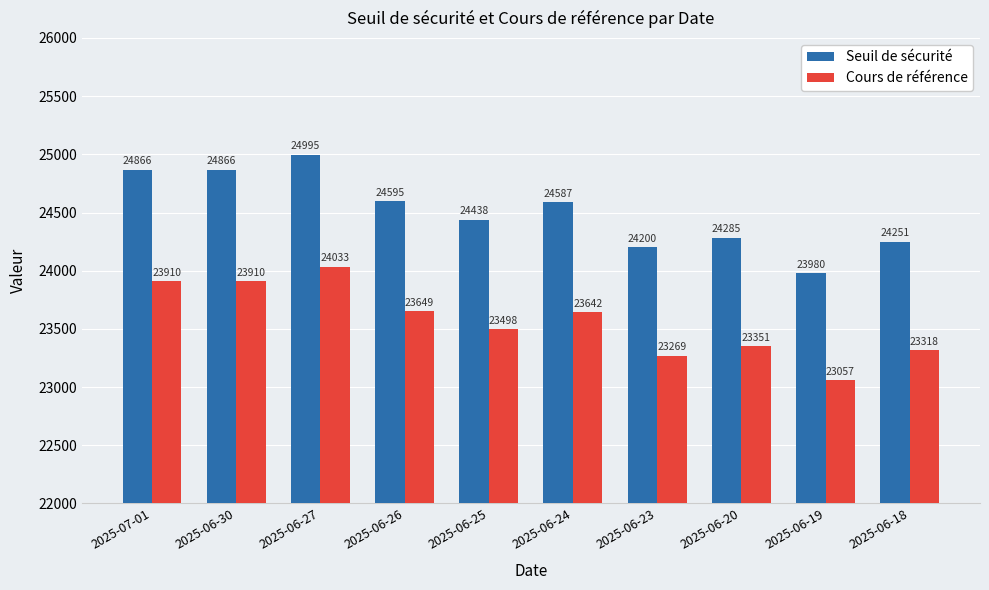

What is the label of the 9th bar from the right?

2025-06-30